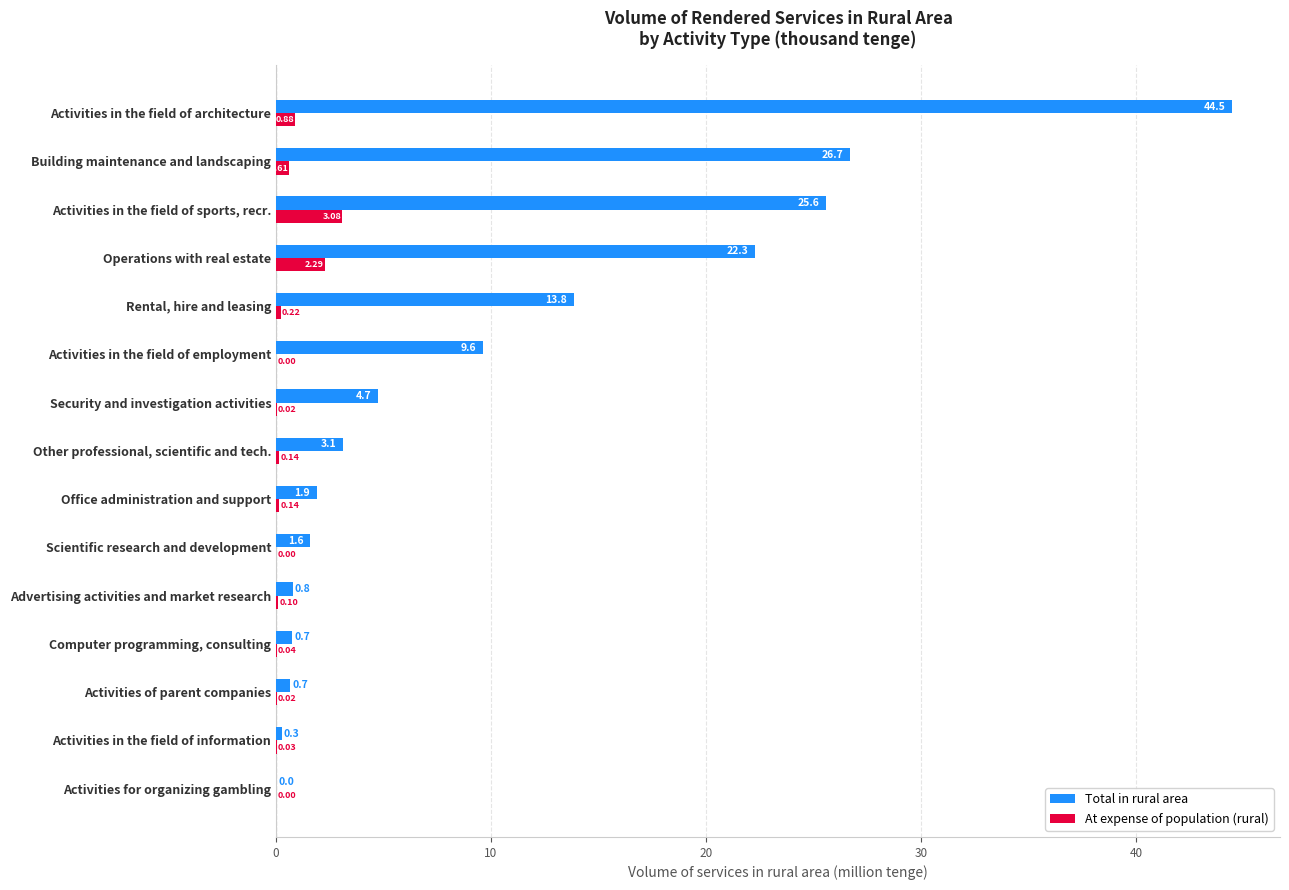

What is the sum of all At expense of population (rural) values?

7.6